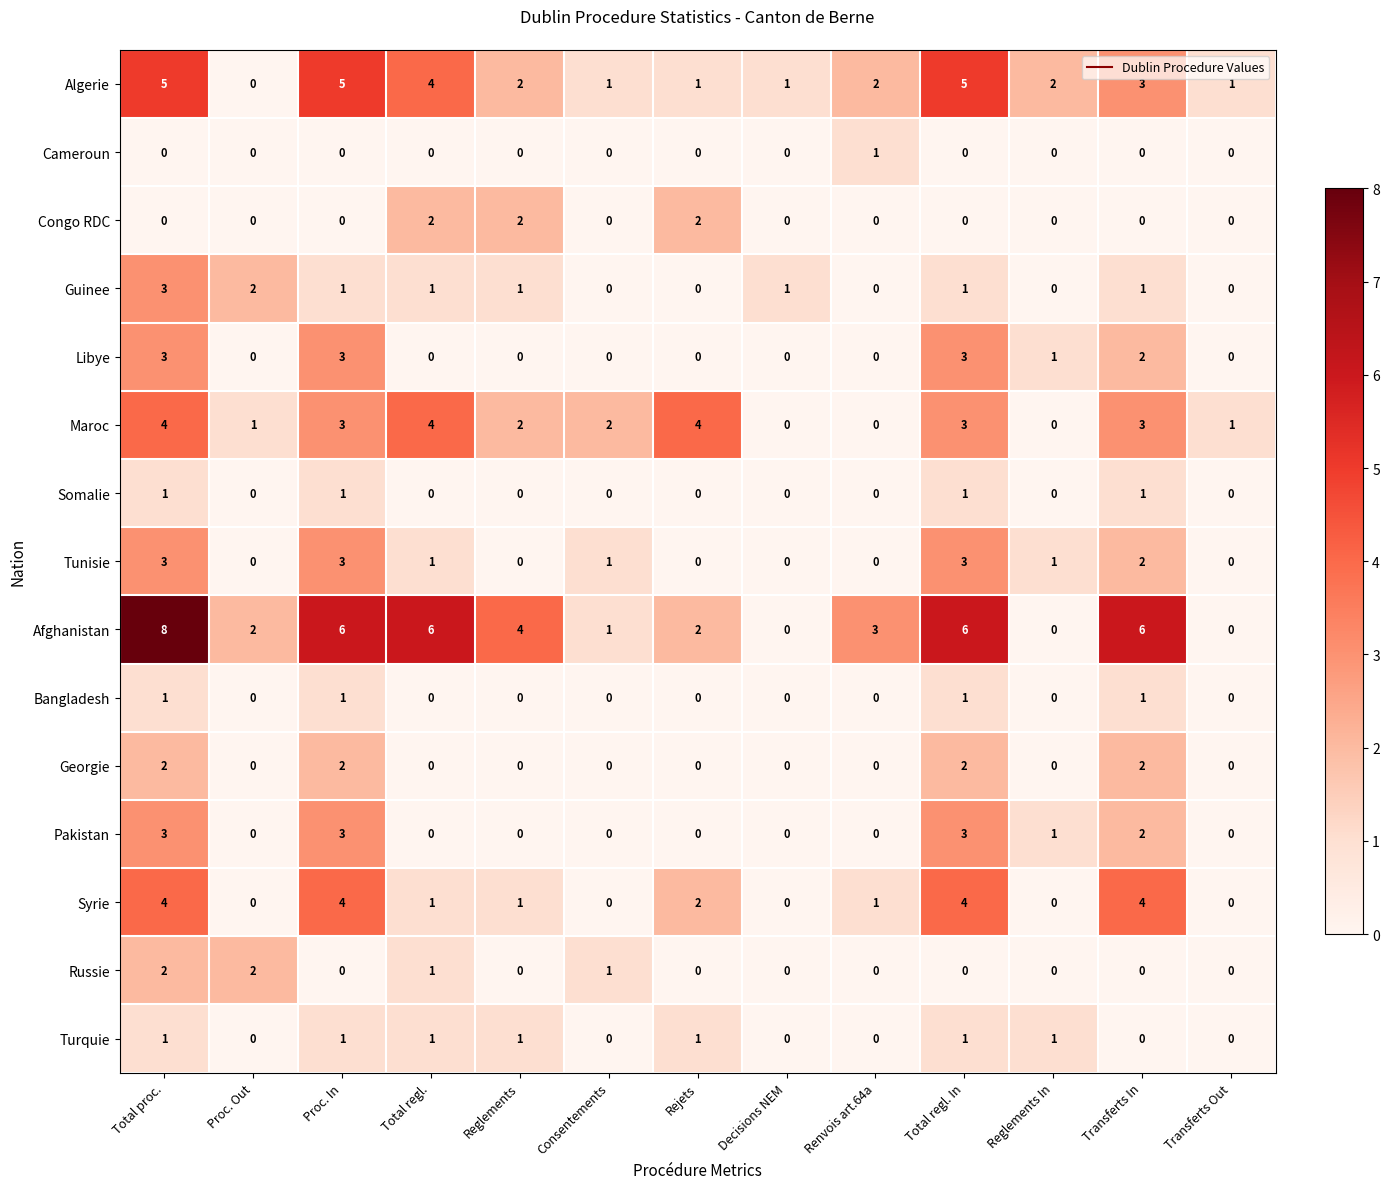

At which category is the sum across all series the highest?

Total proc.